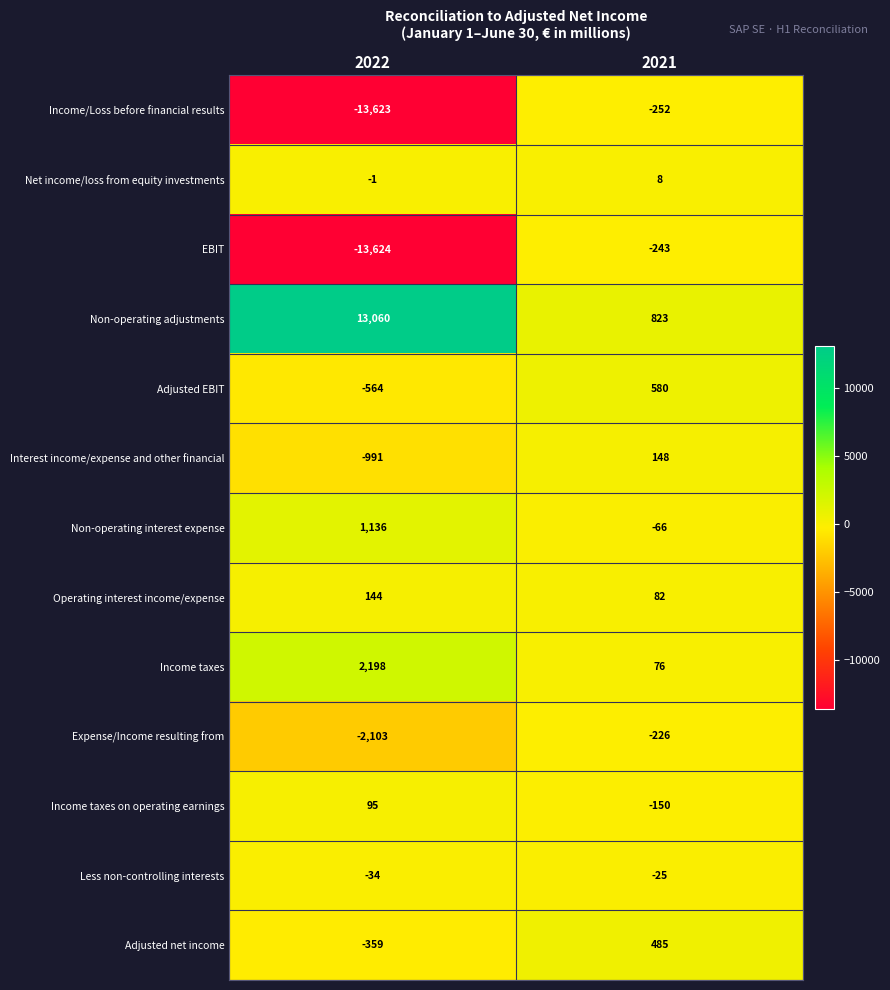

Reading right to left, extract all data points from this chart.

Income/Loss before financial results: 2021=-252	2022=-13623
Net income/loss from equity investments: 2021=8	2022=-1
EBIT: 2021=-243	2022=-13624
Non-operating adjustments: 2021=823	2022=13060
Adjusted EBIT: 2021=580	2022=-564
Interest income/expense and other financial: 2021=148	2022=-991
Non-operating interest expense: 2021=-66	2022=1136
Operating interest income/expense: 2021=82	2022=144
Income taxes: 2021=76	2022=2198
Expense/Income resulting from: 2021=-226	2022=-2103
Income taxes on operating earnings: 2021=-150	2022=95
Less non-controlling interests: 2021=-25	2022=-34
Adjusted net income: 2021=485	2022=-359